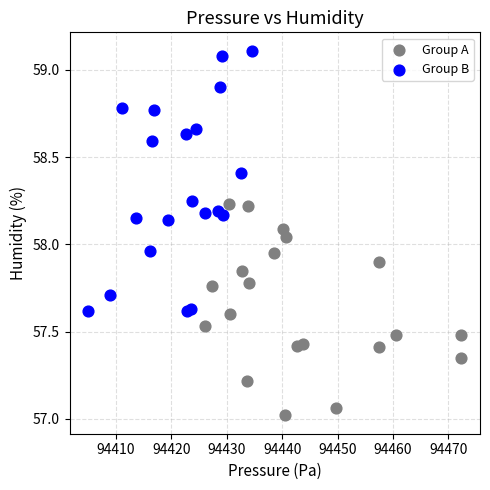

Which series contains the highest Y value?

Group B